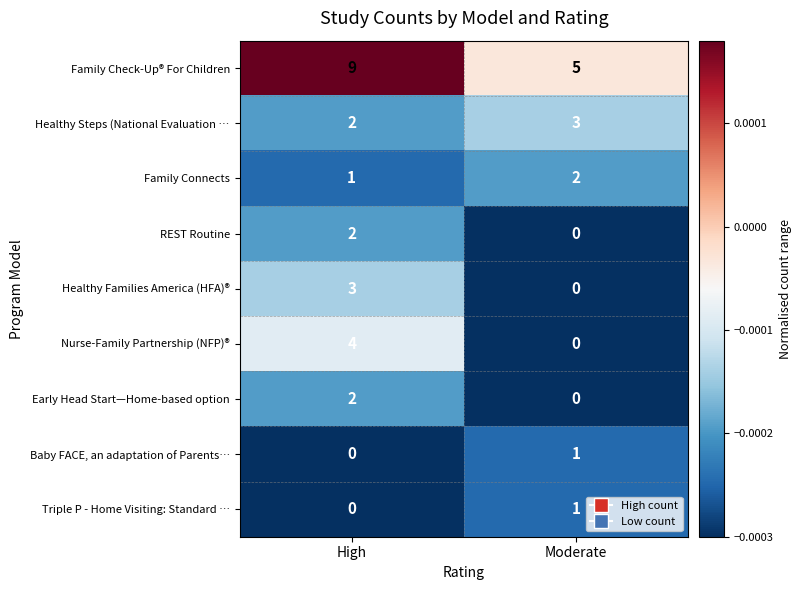

The value of Baby FACE, an adaptation of Parents… at High is 0. True or false?

True